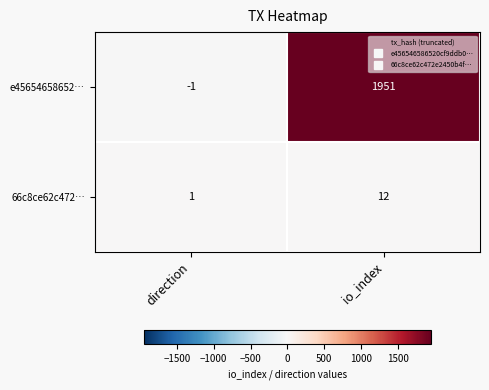

At which category does the chart reach its minimum across all series?

direction